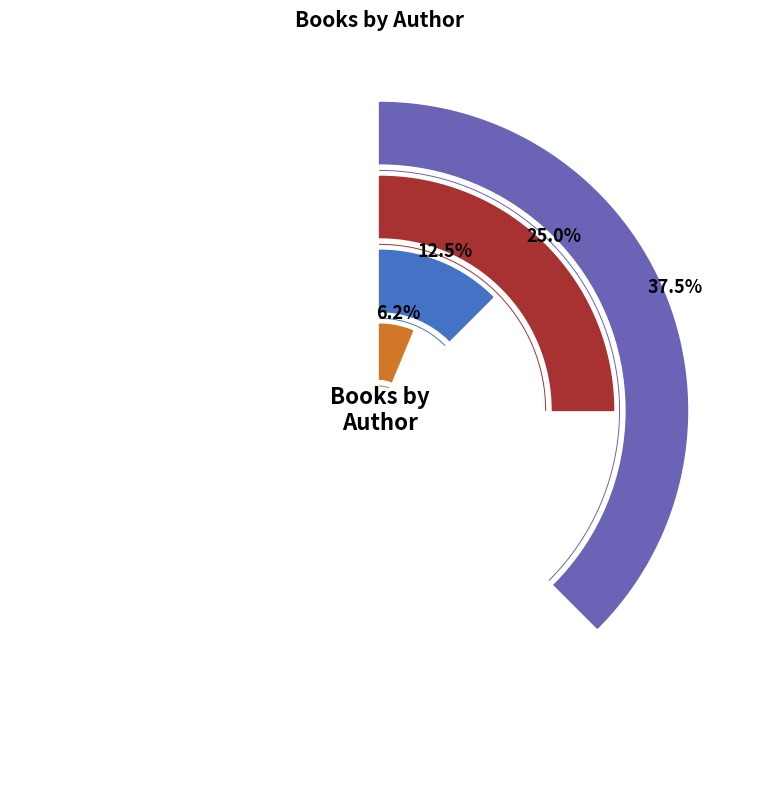

Is it true that Ximena Hastings (151902387) is 12% of the pie?

True